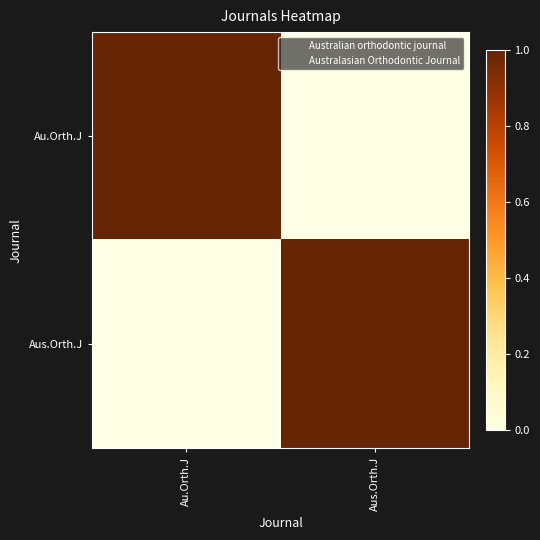

Reading left to right, list all the values displayed in this chart.

Au.Orth.J: Au.Orth.J=1	Aus.Orth.J=0
Aus.Orth.J: Au.Orth.J=0	Aus.Orth.J=1